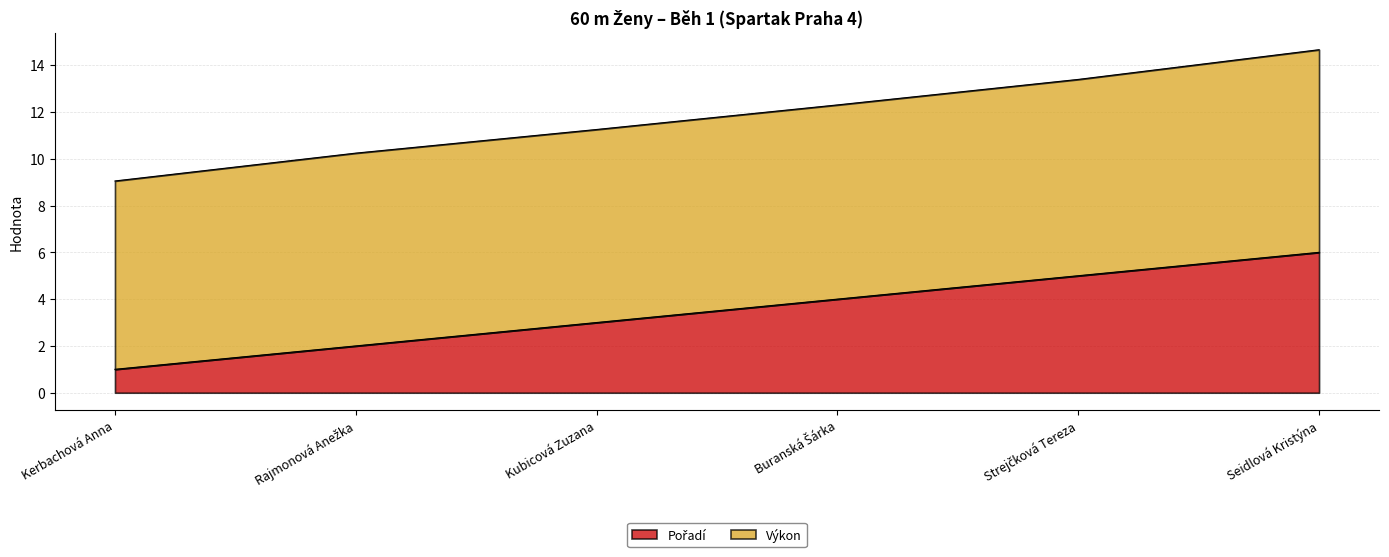

What is the average value?

4